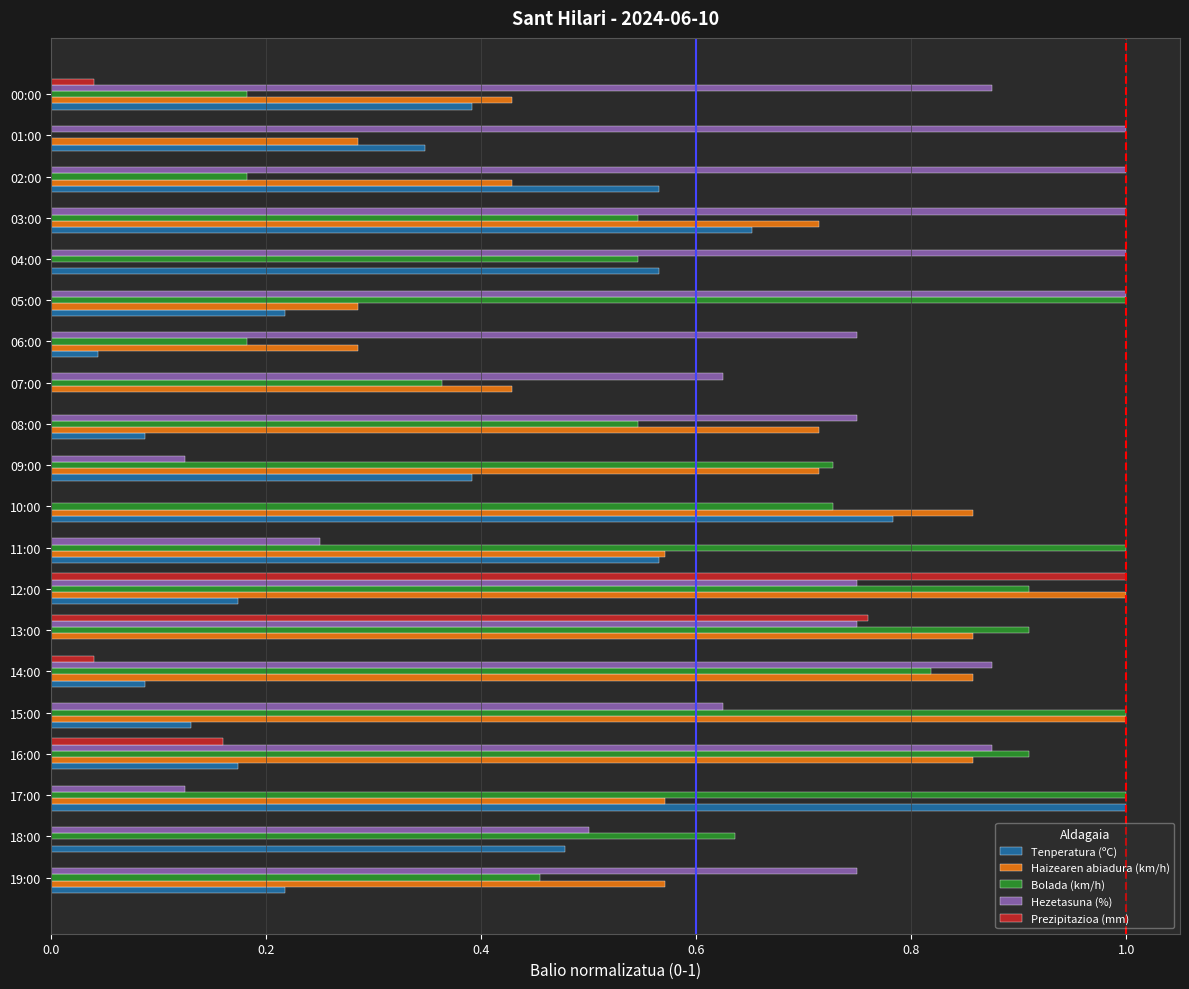

Is the value of Haizearen abiadura (km/h) at 00:00 greater than the value of Tenperatura (ºC) at 15:00?

Yes